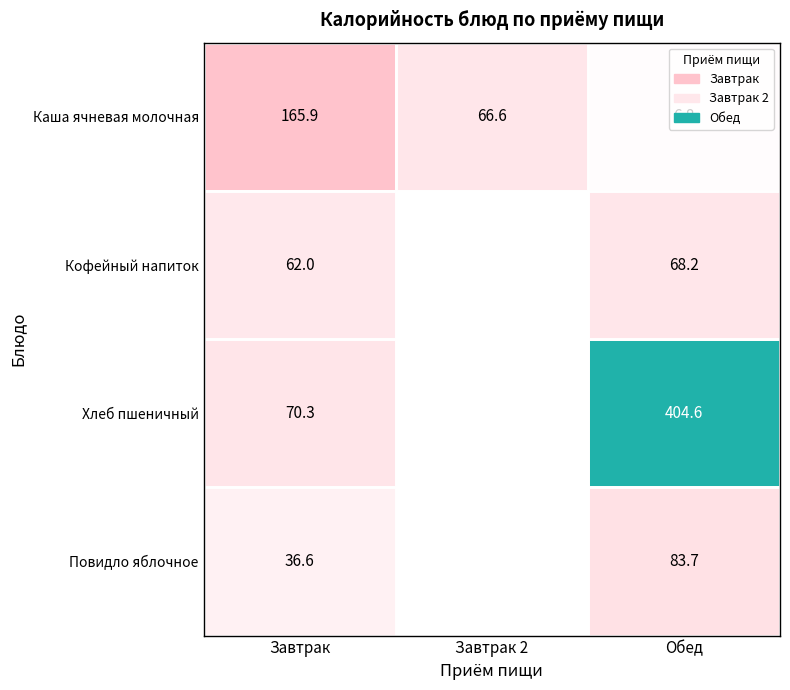

What is the greatest value displayed?

404.6